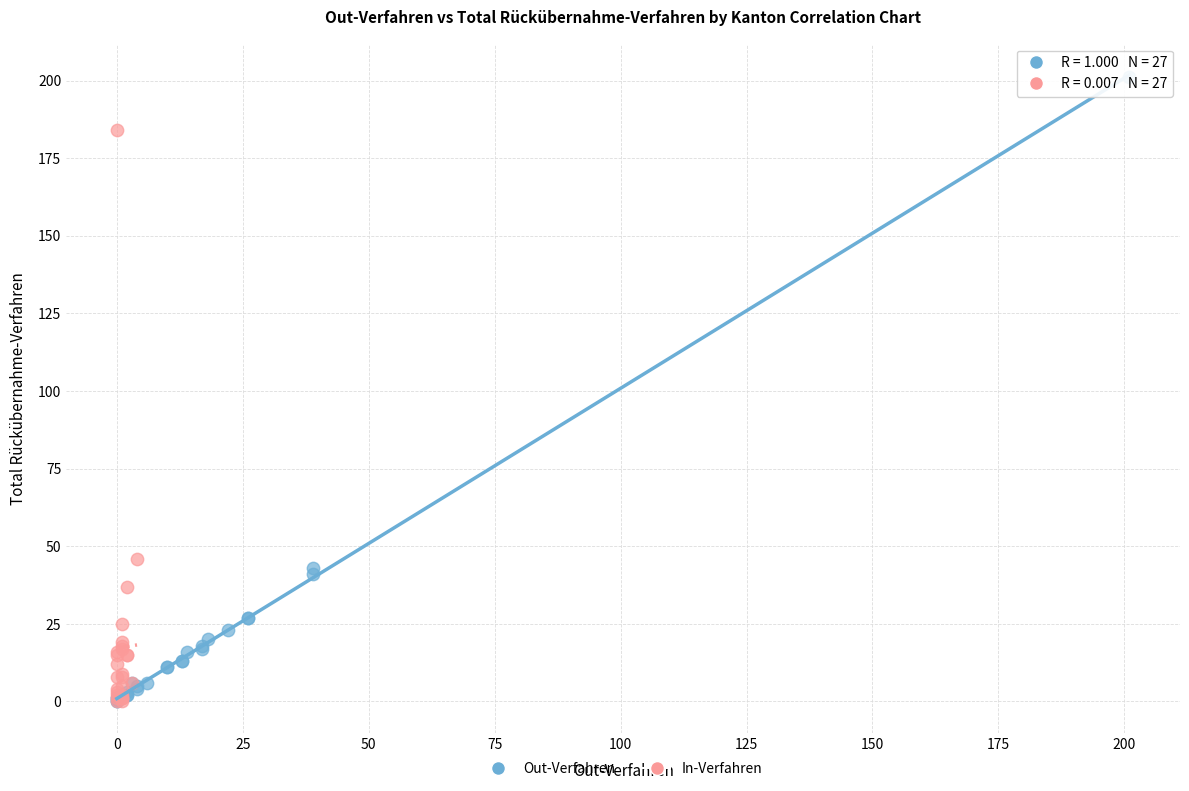

What are all the series names shown in the legend?

Out-Verfahren, In-Verfahren